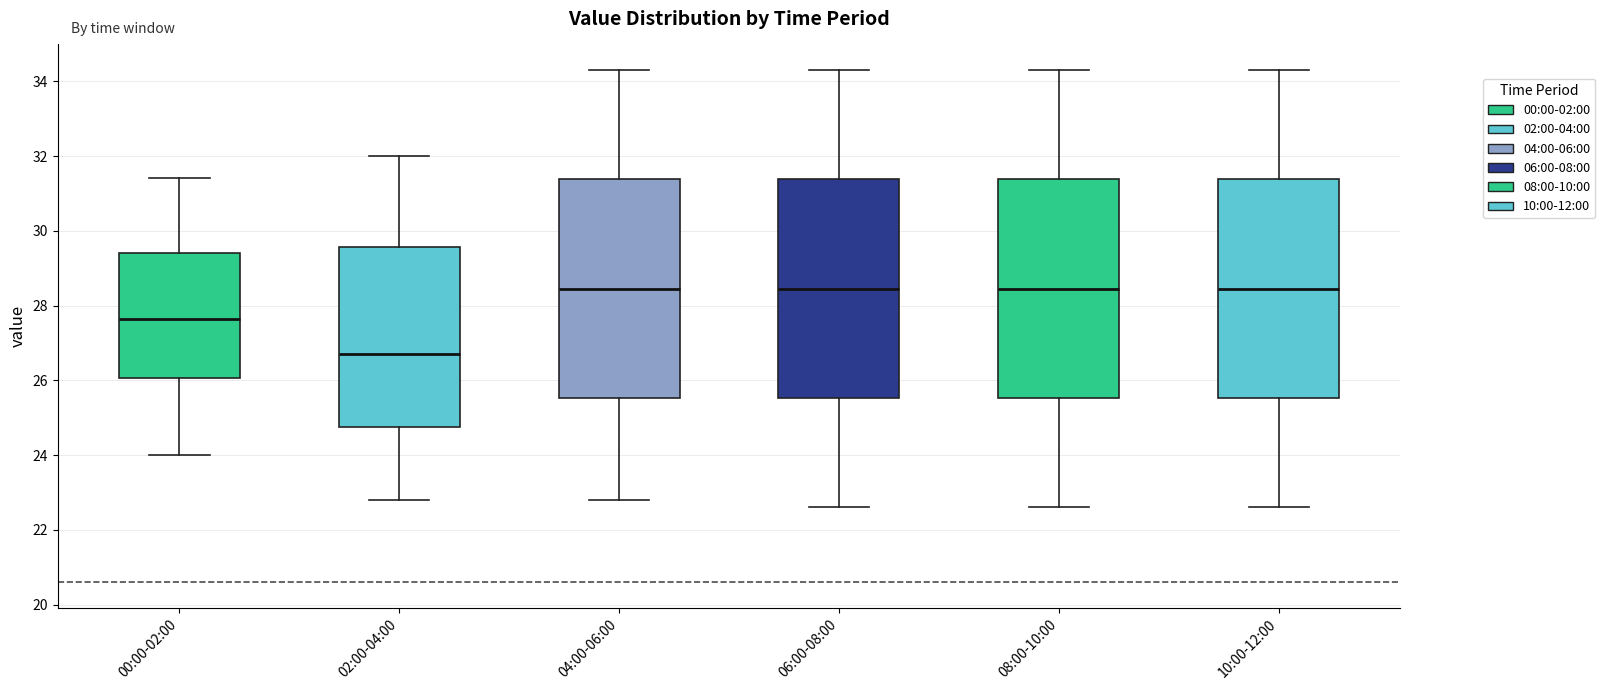

Reading left to right, read every box against the y-axis: the position of its median line, the range the box covers, and the ends of its whiskers. The values are not printed on the chart, so give them approximately, as read against the axis.

00:00-02:00: median 27.6, box 26.0 to 29.4, whiskers 24.0 to 31.4
02:00-04:00: median 26.8, box 24.8 to 29.6, whiskers 22.8 to 32.0
04:00-06:00: median 28.4, box 25.6 to 31.4, whiskers 22.8 to 34.4
06:00-08:00: median 28.4, box 25.6 to 31.4, whiskers 22.6 to 34.4
08:00-10:00: median 28.4, box 25.6 to 31.4, whiskers 22.6 to 34.4
10:00-12:00: median 28.4, box 25.6 to 31.4, whiskers 22.6 to 34.4